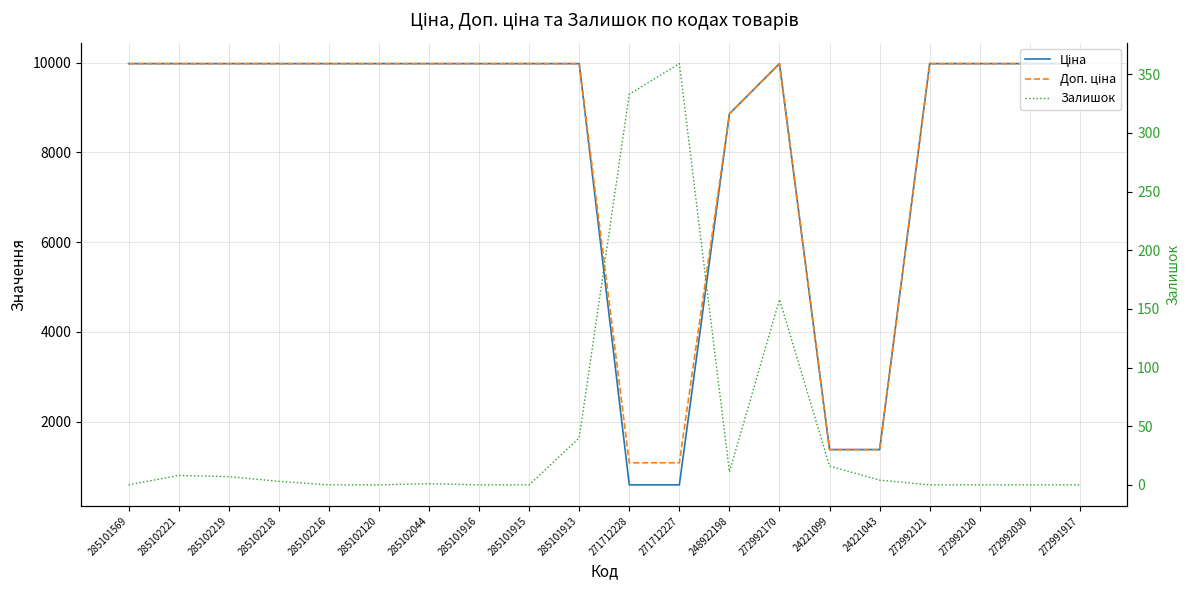

Which has a higher value, 285102120 or 272992120?

285102120